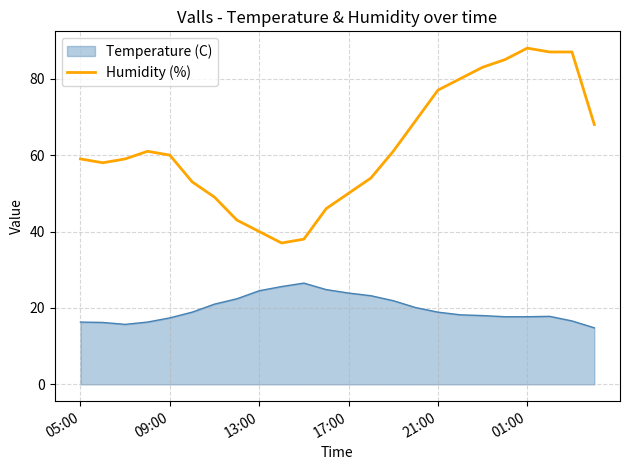

How many lines are shown in the chart?

2